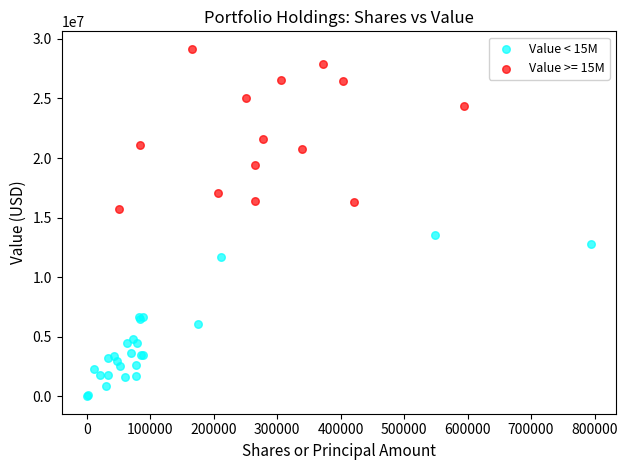

Which series reaches the minimum Y coordinate?

Value < 15M